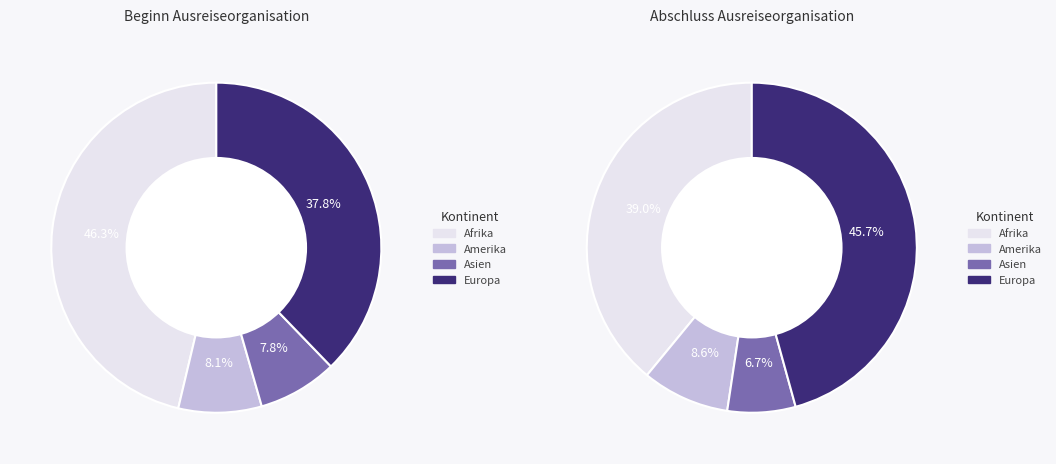

To the nearest percent, what is the combined percentage of Ozeanien and Europa?

38%